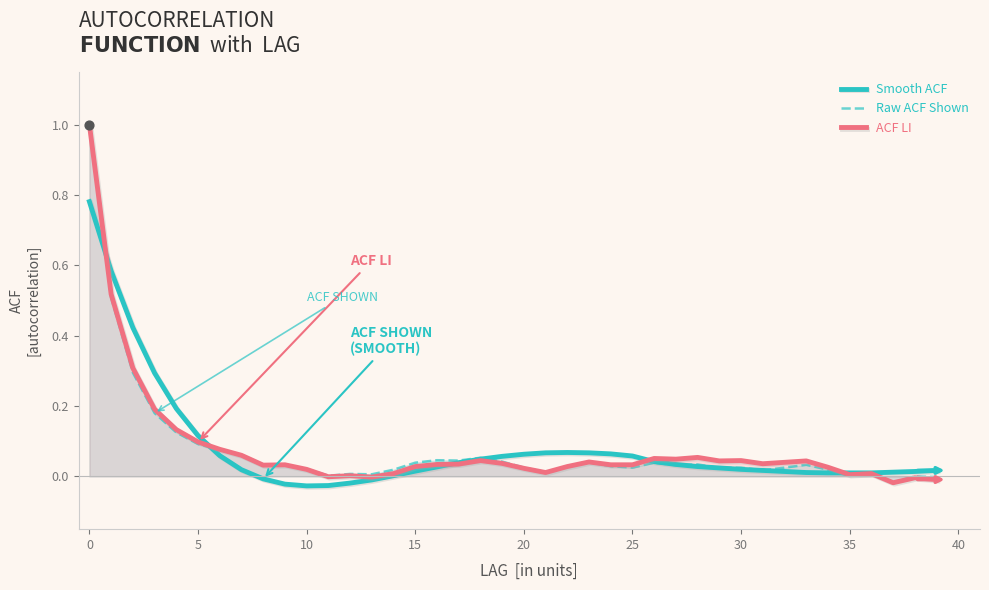

Which series reaches the maximum Y coordinate?

acf_shown